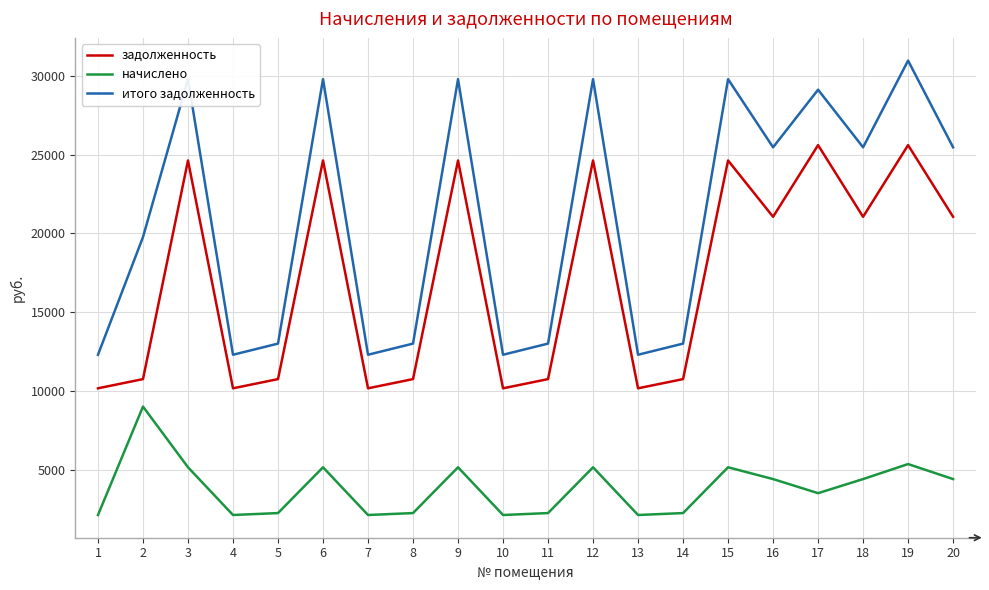

True or false: задолженность has more than 0 points higher than both neighbors.

True